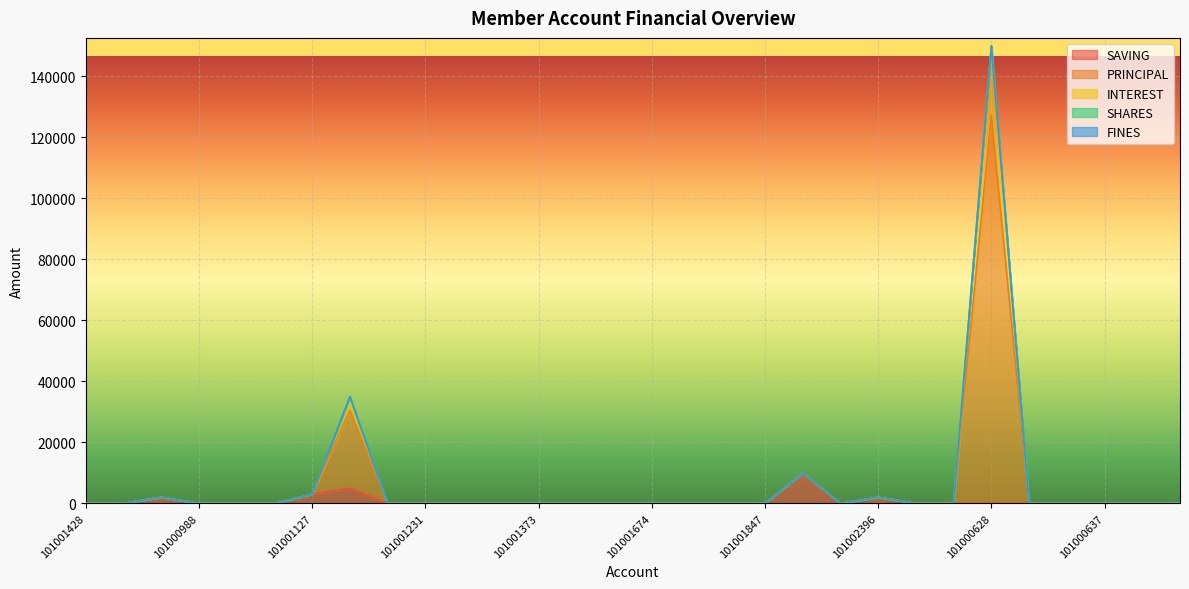

Which category has the lowest value in the PRINCIPAL series?

101001428